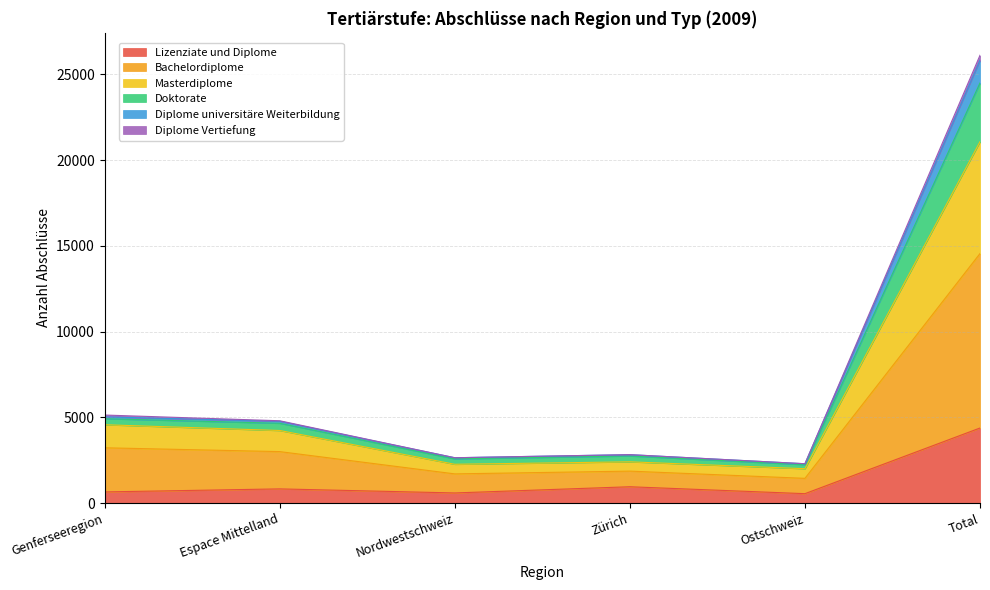

At which category is the sum across all series the highest?

Total